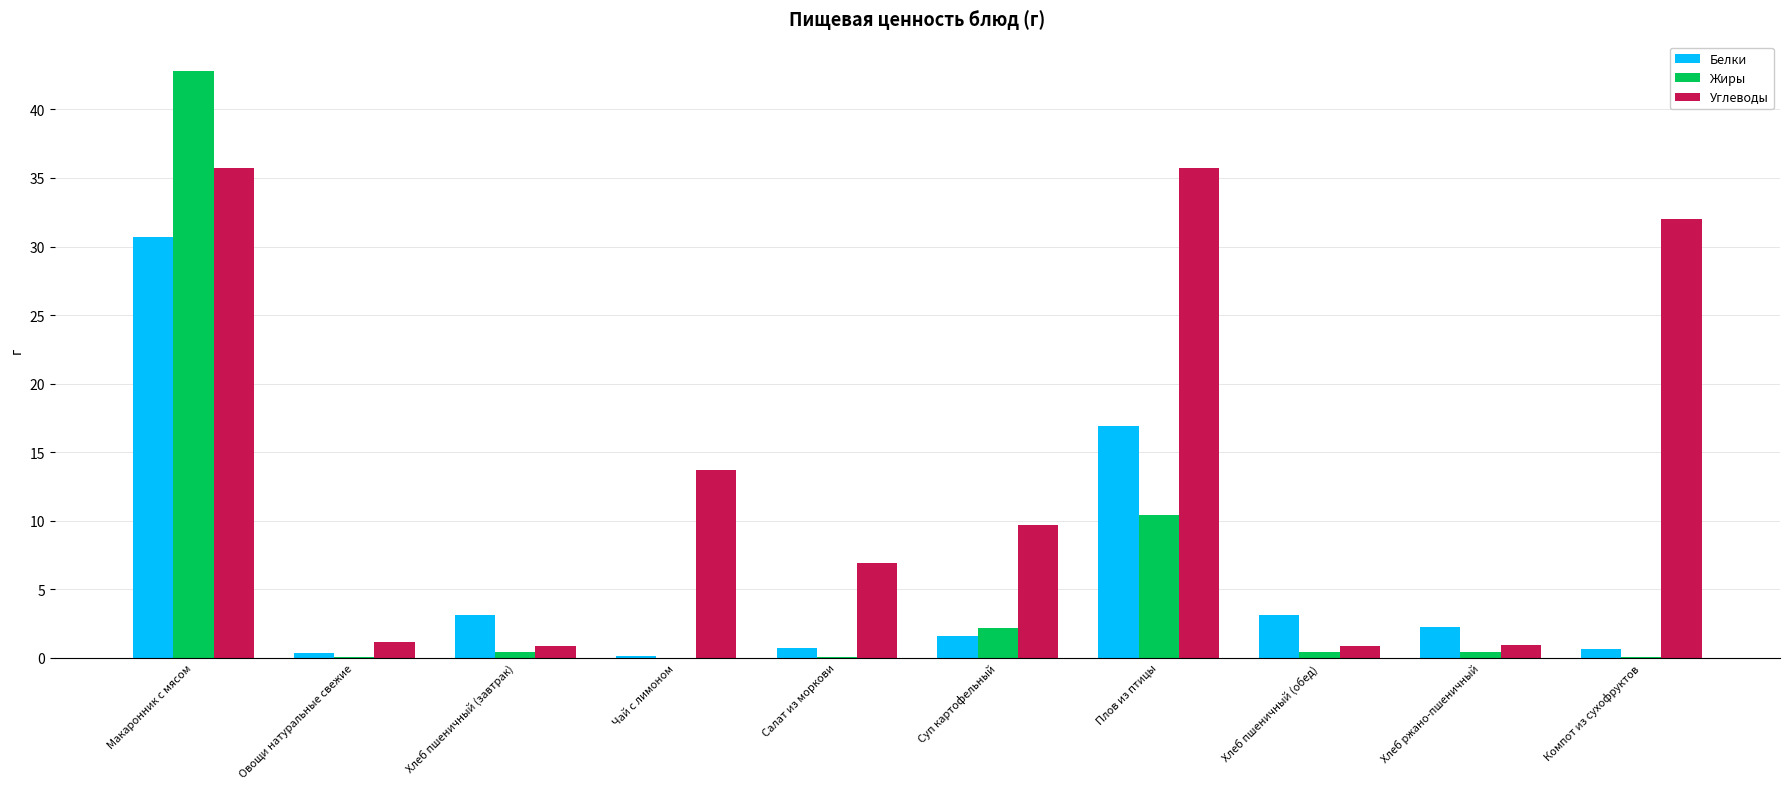

Is the value of Белки at Чай с лимоном greater than the value of Углеводы at Суп картофельный?

No